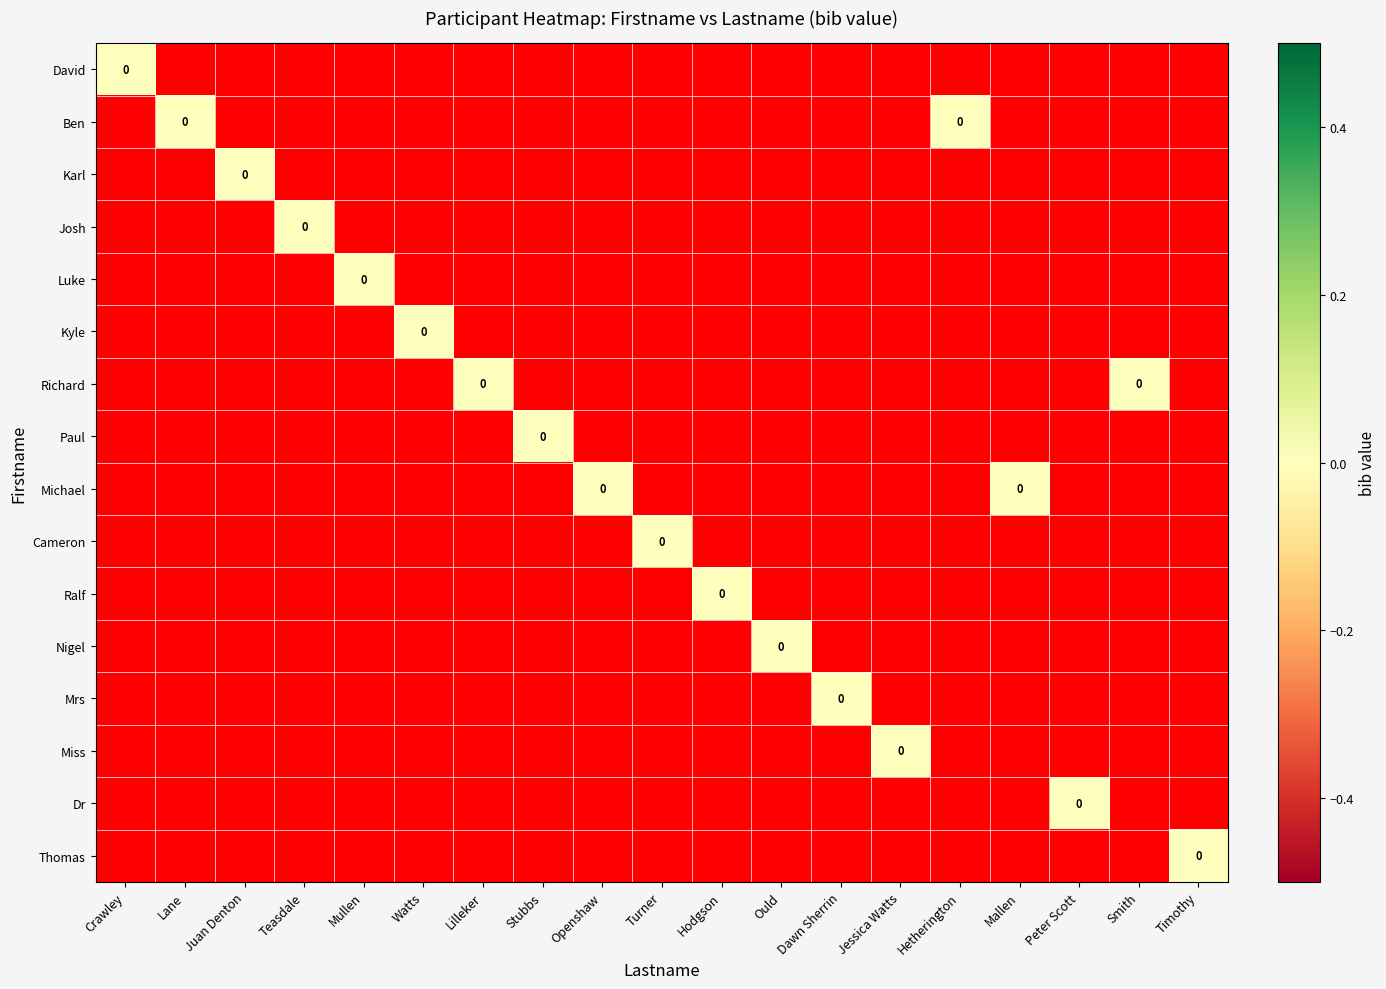

Count the Cameron values in the range -1 to 0.

19